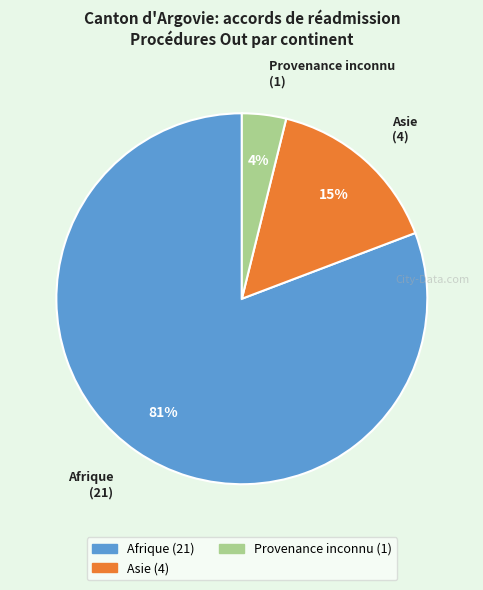

To the nearest percent, what is the average slice percentage?

33%